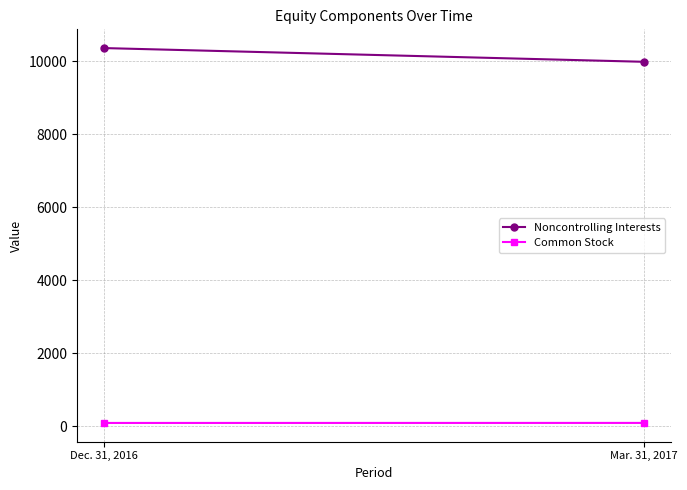

The value of Noncontrolling Interests at Mar. 31, 2017 is 5189. True or false?

False